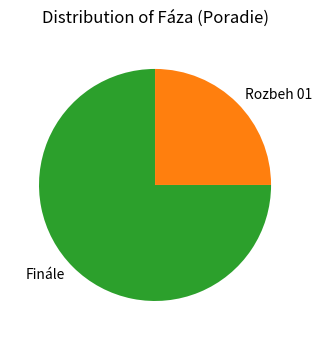

What is the smallest slice in the pie chart?

Rozbeh 01